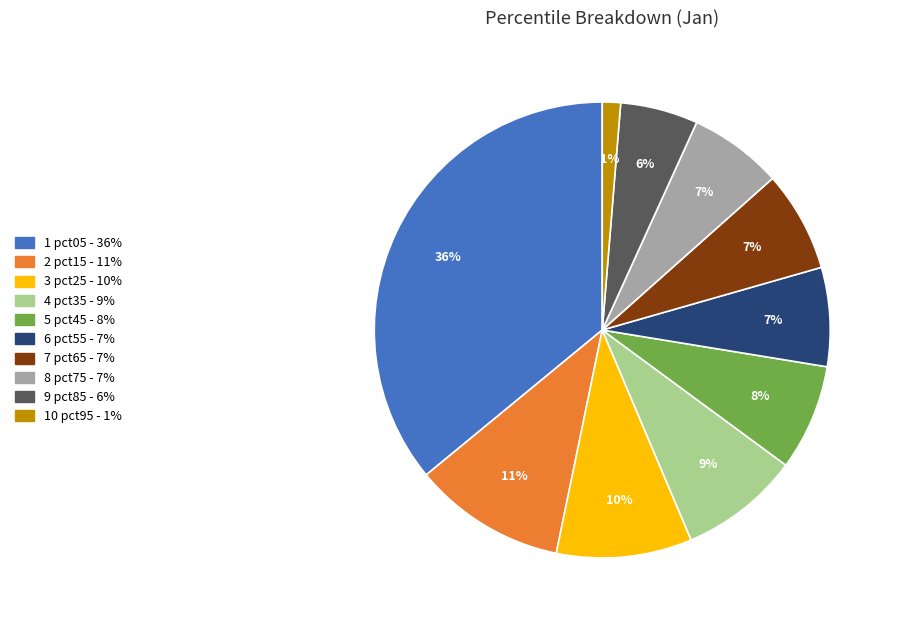

To the nearest percent, what is the average slice percentage?

10%